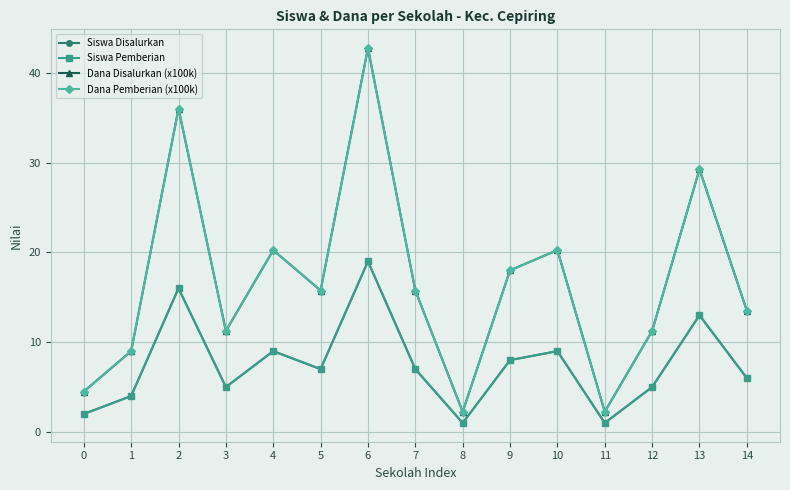

How many interior local peaks does the Dana Disalurkan (x100k) series have?

5